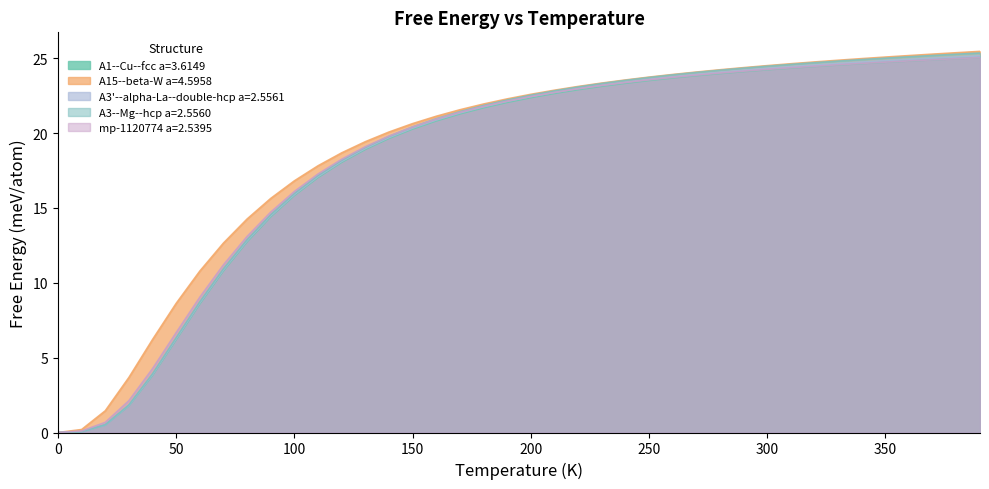

What is the greatest value displayed?

25.5